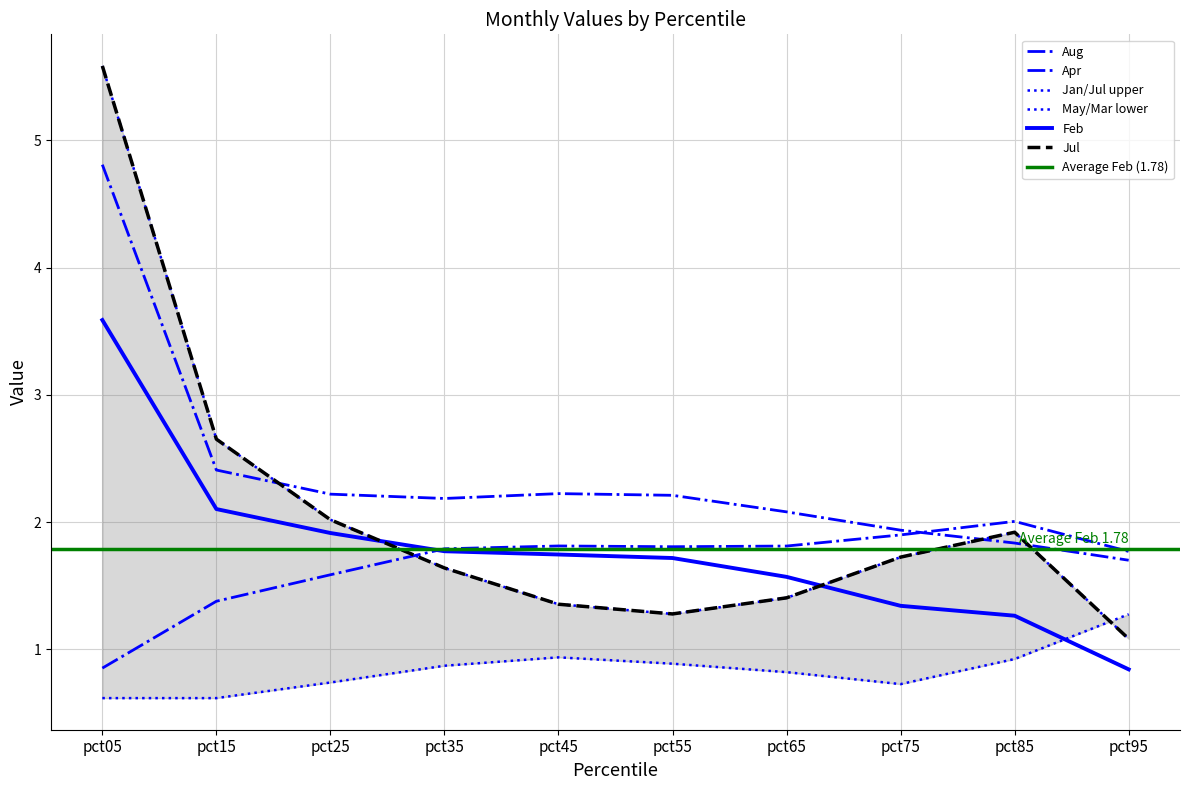

The value of Apr at pct75 is 1.0. True or false?

False